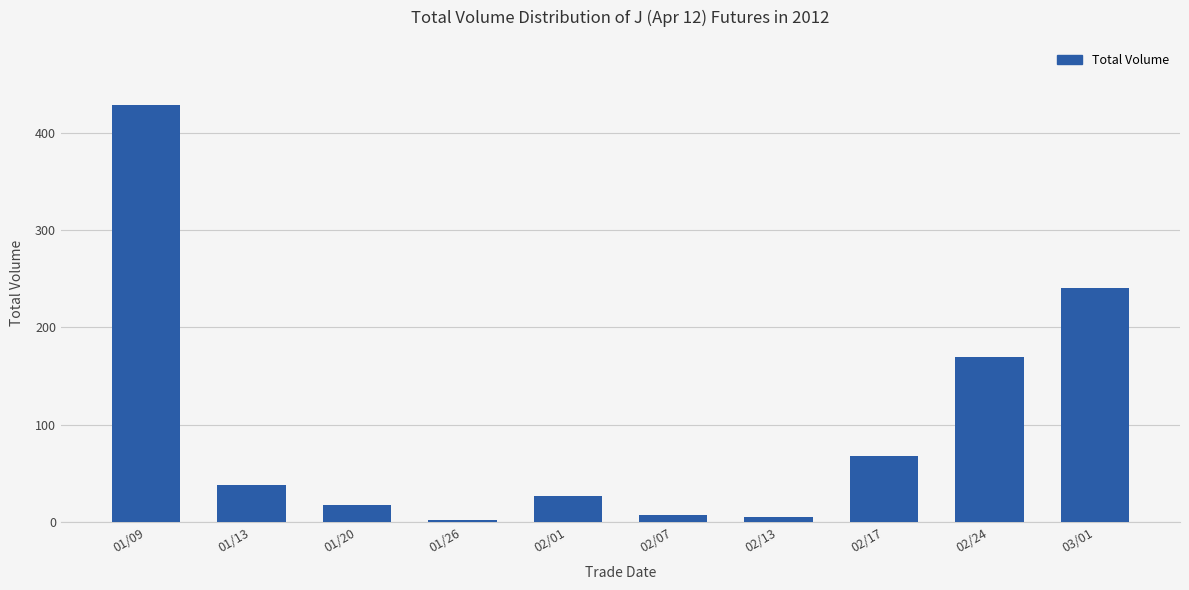

What is the difference between the values at 03/01 and 01/09?

188